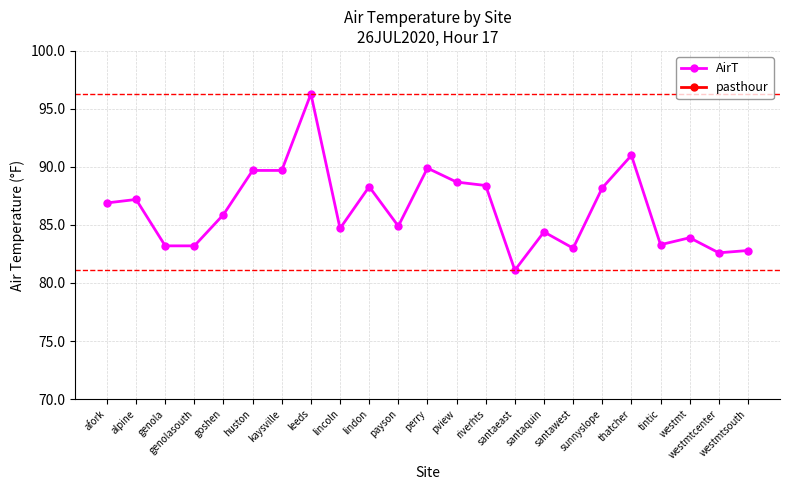

True or false: AirT has a value of 83.0 at santawest.

True